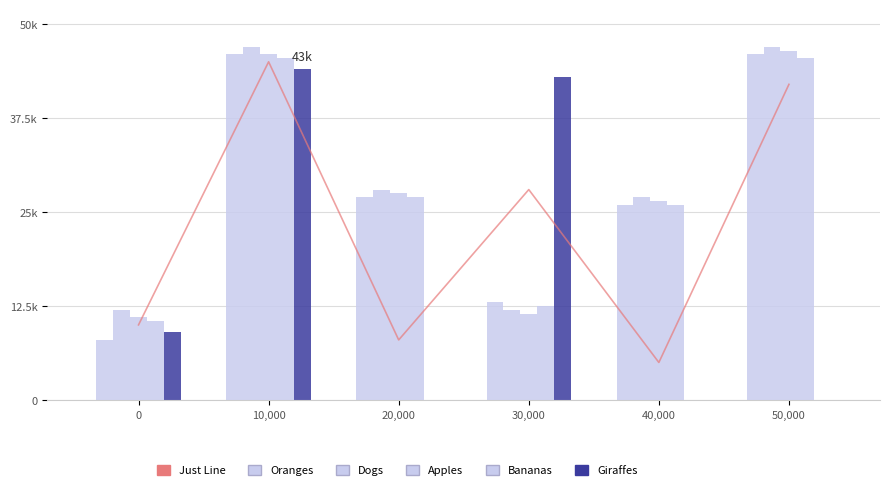

Which series has the largest total across all categories?

Dogs